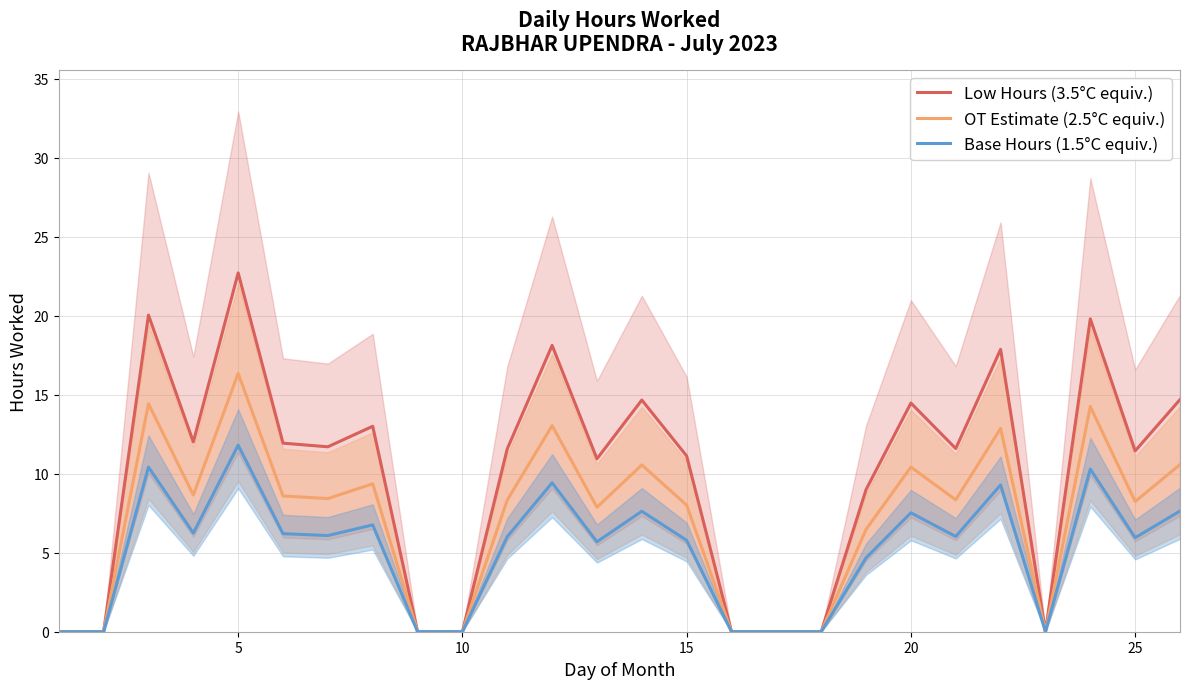

Rank the series at 15 from lowest to highest value.

Base Hours (1.5°C equiv.), OT Estimate (2.5°C equiv.), Low Hours (3.5°C equiv.)